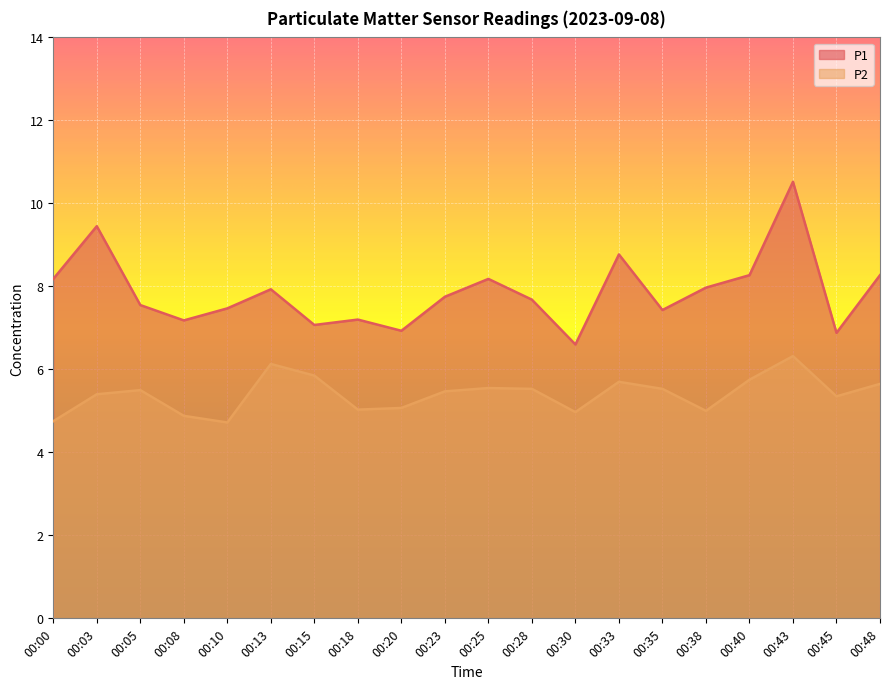

Is it true that P2 equals 8.3 at 00:33?

False